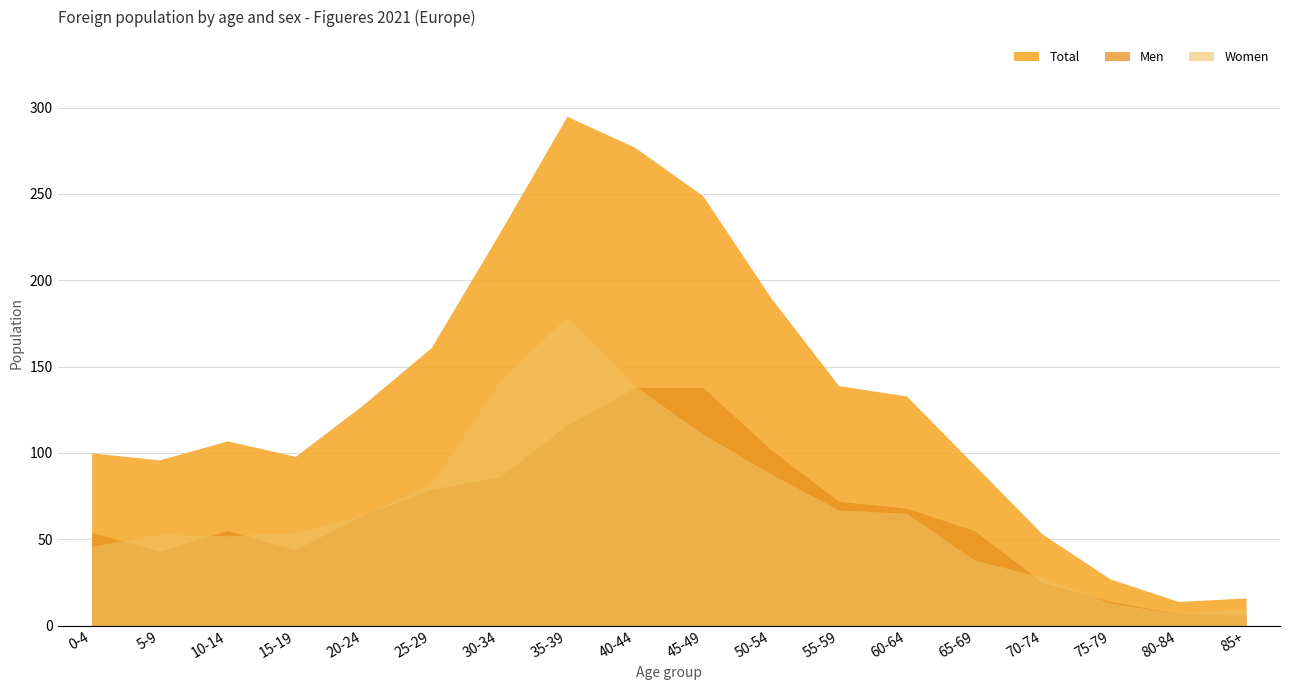

The value of Women at 50-54 is 88. True or false?

True